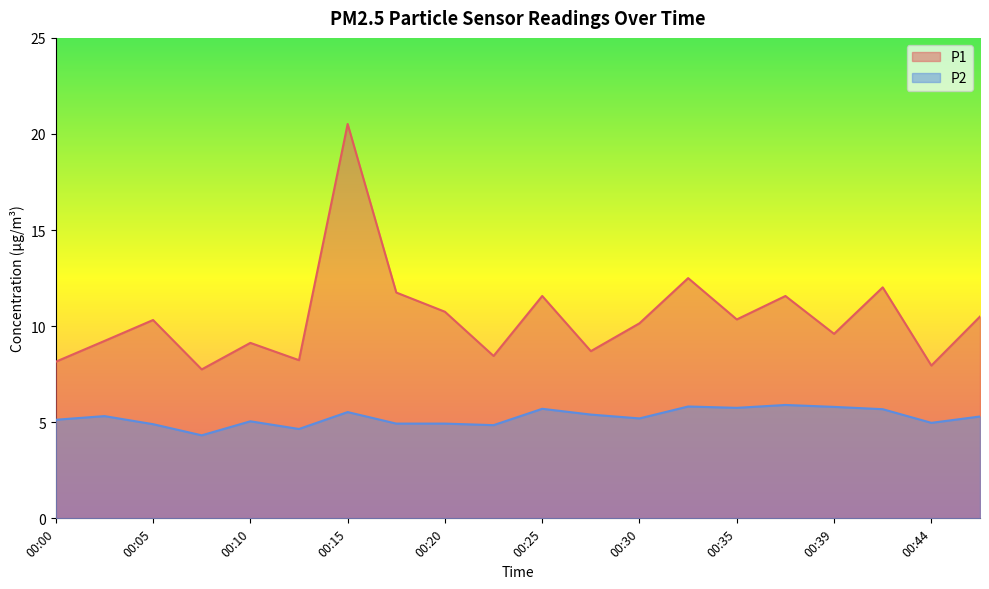

Rank the series by their maximum value, from lowest to highest.

P2, P1